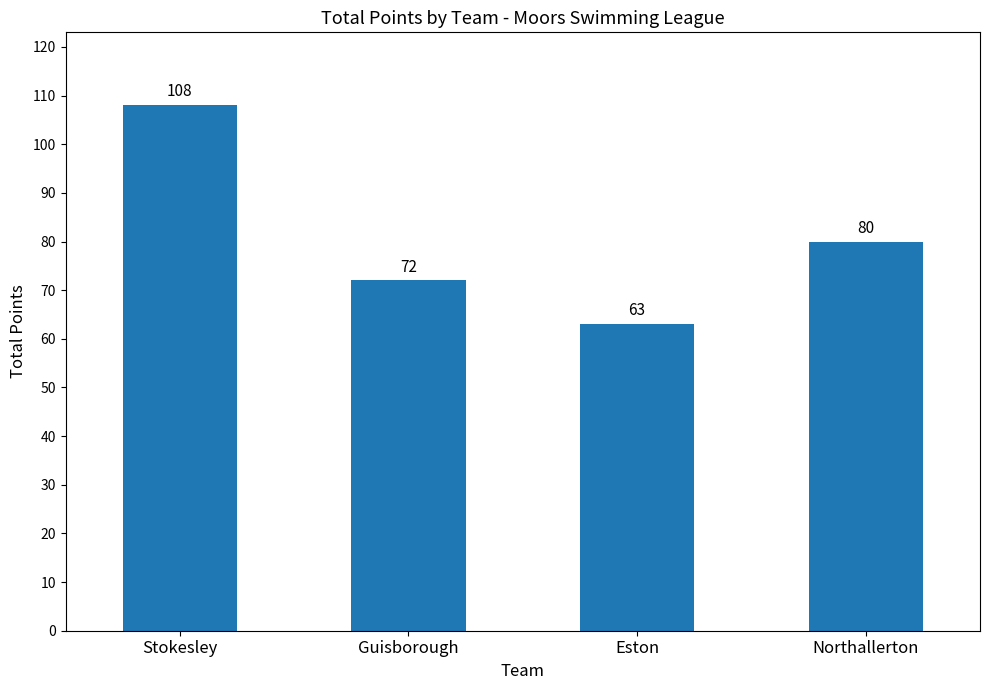

What is the label of the 4th bar from the right?

Stokesley